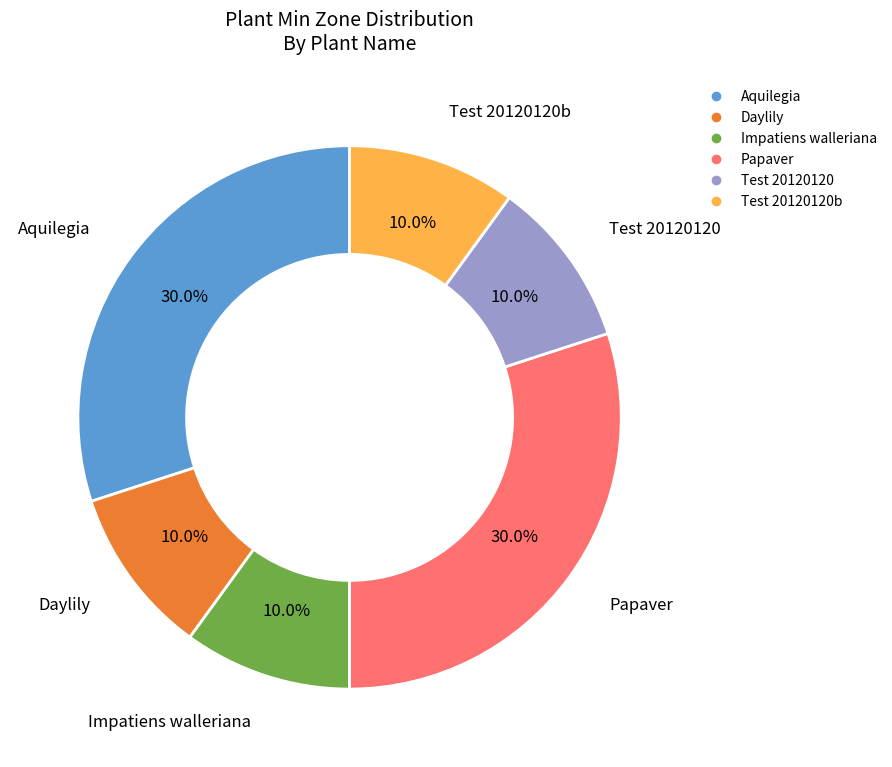

Is there any slice that represents more than half of the pie?

No